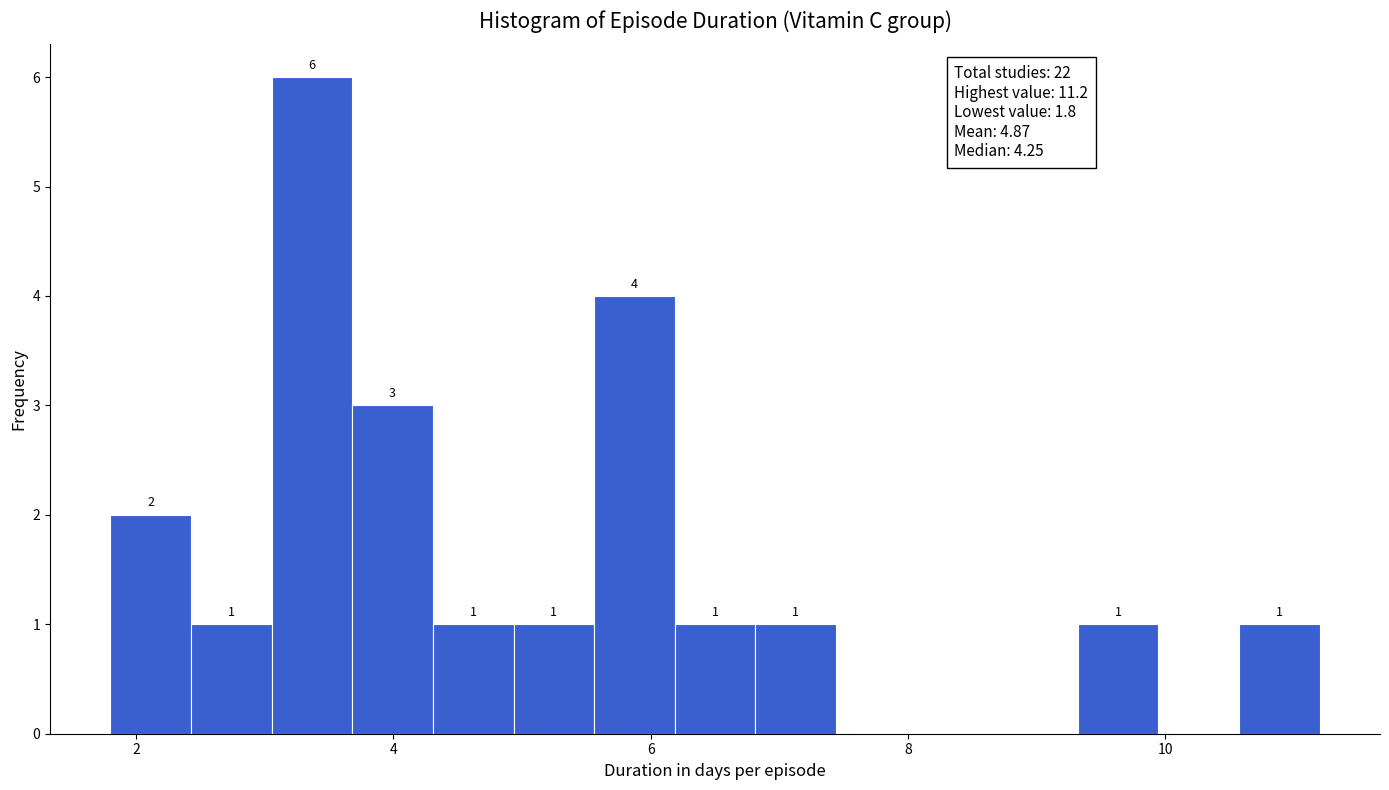

Read against the x-axis, roughly where is the centre of the tallest bar?

3.4